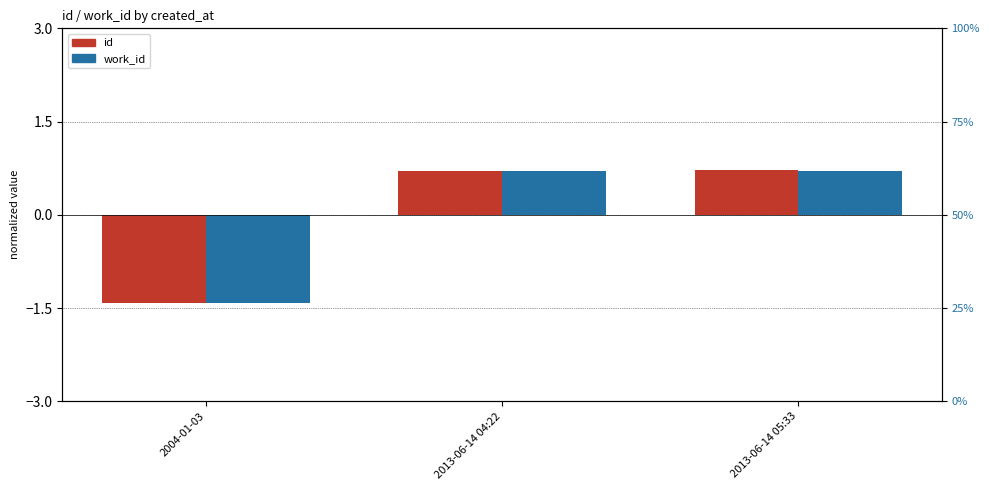

Which series changed the most between 2004-01-03 and 2013-06-14 05:33?

id